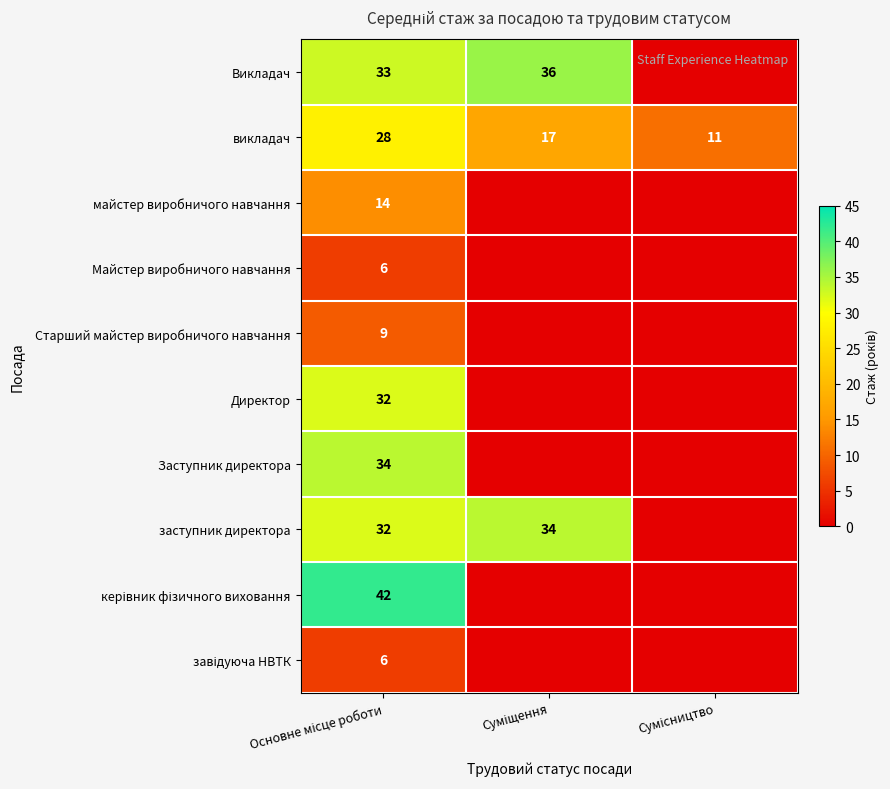

Between Сумісництво and Основне місце роботи, which is larger?

Основне місце роботи